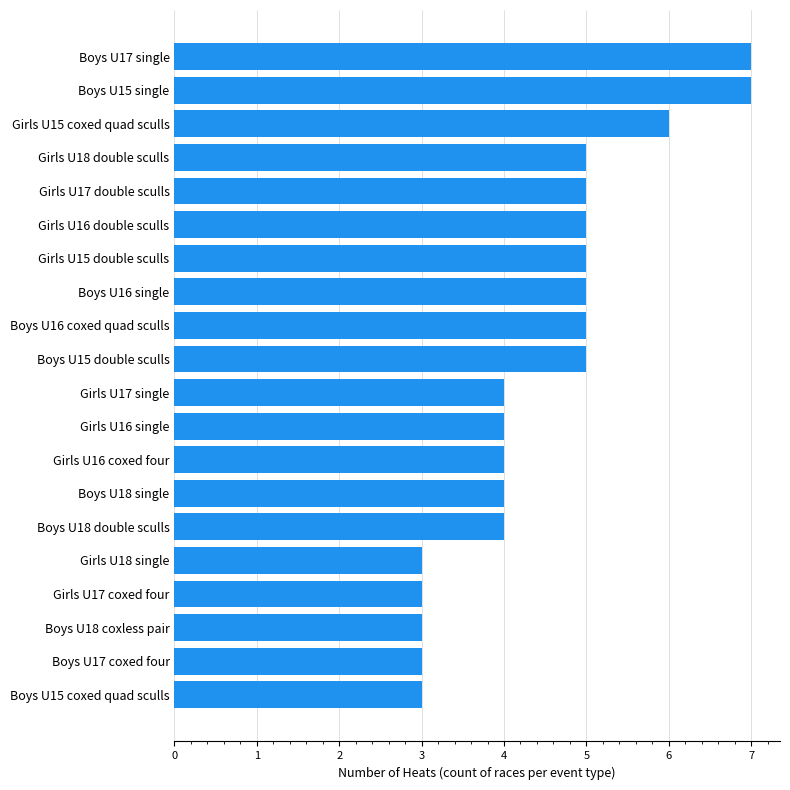

Reading top to bottom, what are all the values shown in this chart?

Boys U17 single=7	Boys U15 single=7	Girls U15 coxed quad sculls=6	Girls U18 double sculls=5	Girls U17 double sculls=5	Girls U16 double sculls=5	Girls U15 double sculls=5	Boys U16 single=5	Boys U16 coxed quad sculls=5	Boys U15 double sculls=5	Girls U17 single=4	Girls U16 single=4	Girls U16 coxed four=4	Boys U18 single=4	Boys U18 double sculls=4	Girls U18 single=3	Girls U17 coxed four=3	Boys U18 coxless pair=3	Boys U17 coxed four=3	Boys U15 coxed quad sculls=3